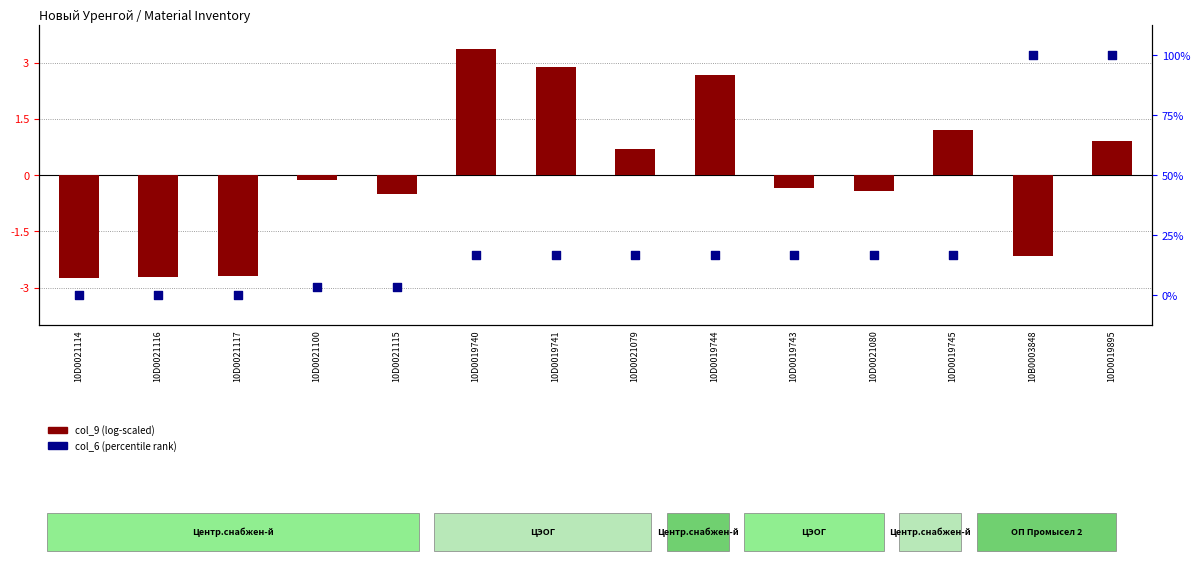

Which series has the largest total across all categories?

col_6 (percentile rank)